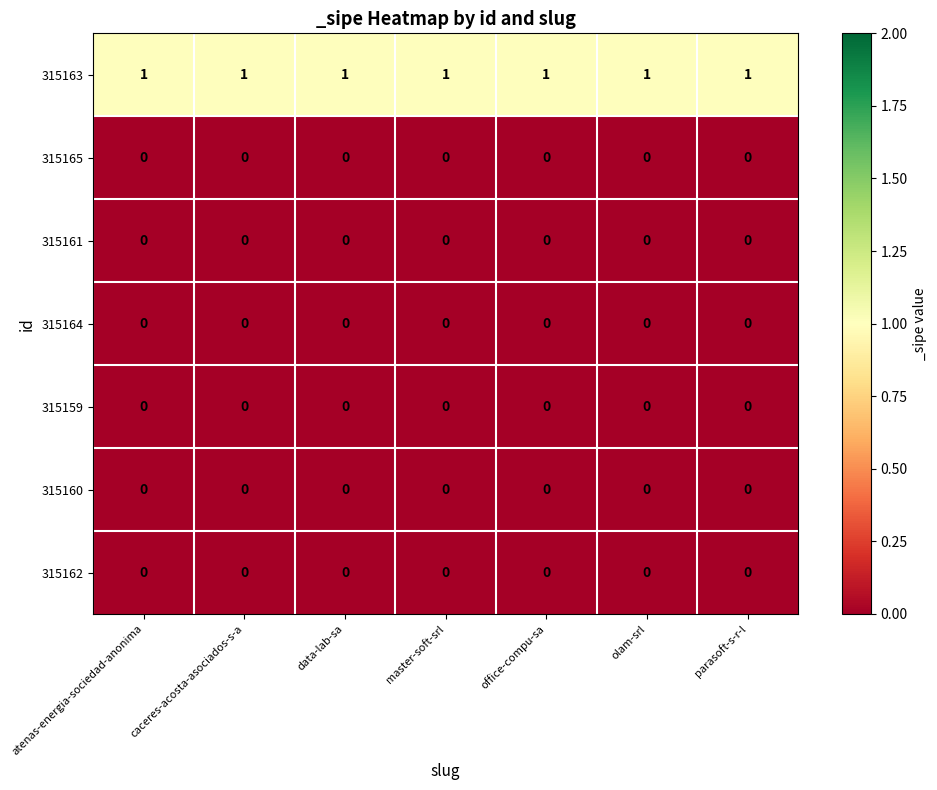

How many data points does each series have?

7